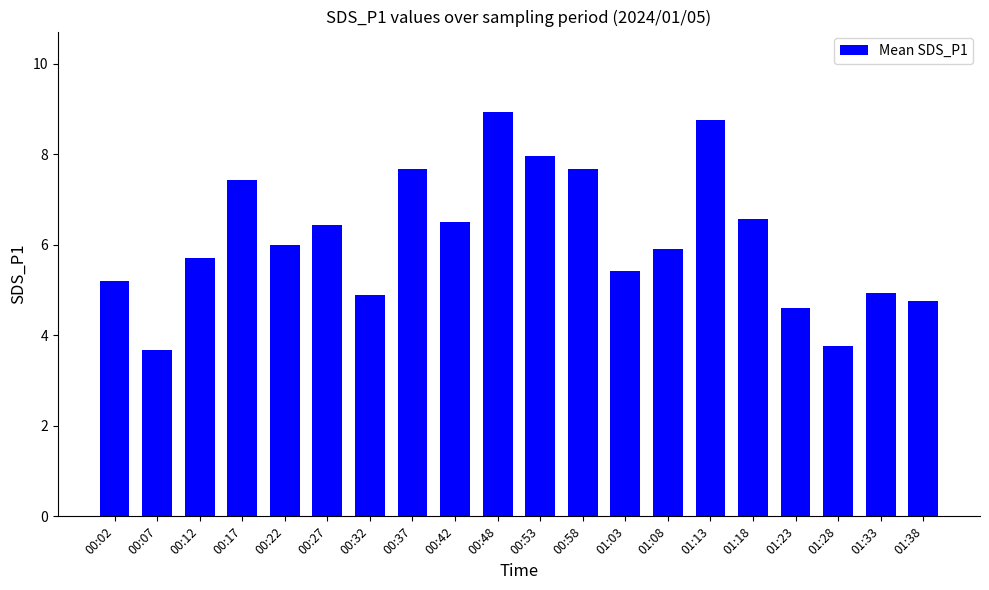

True or false: the data shows 6.4 at 00:27.

True